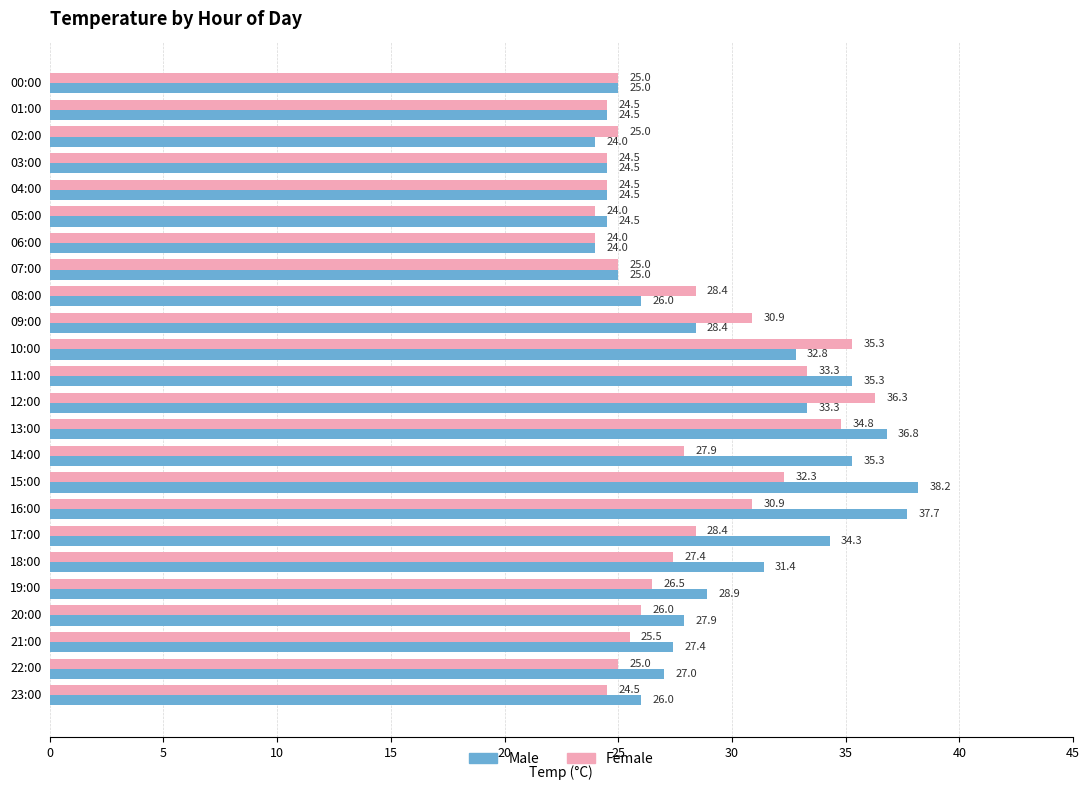

What is the difference between the highest and lowest values at 23:00?

1.5